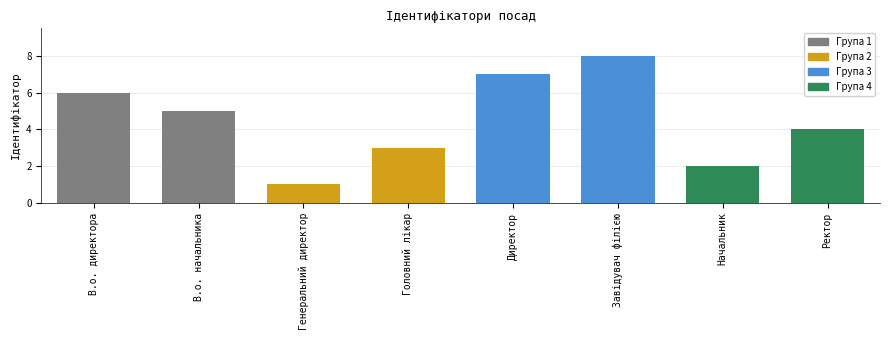

What is the label of the 1st bar from the left?

В.о. директора